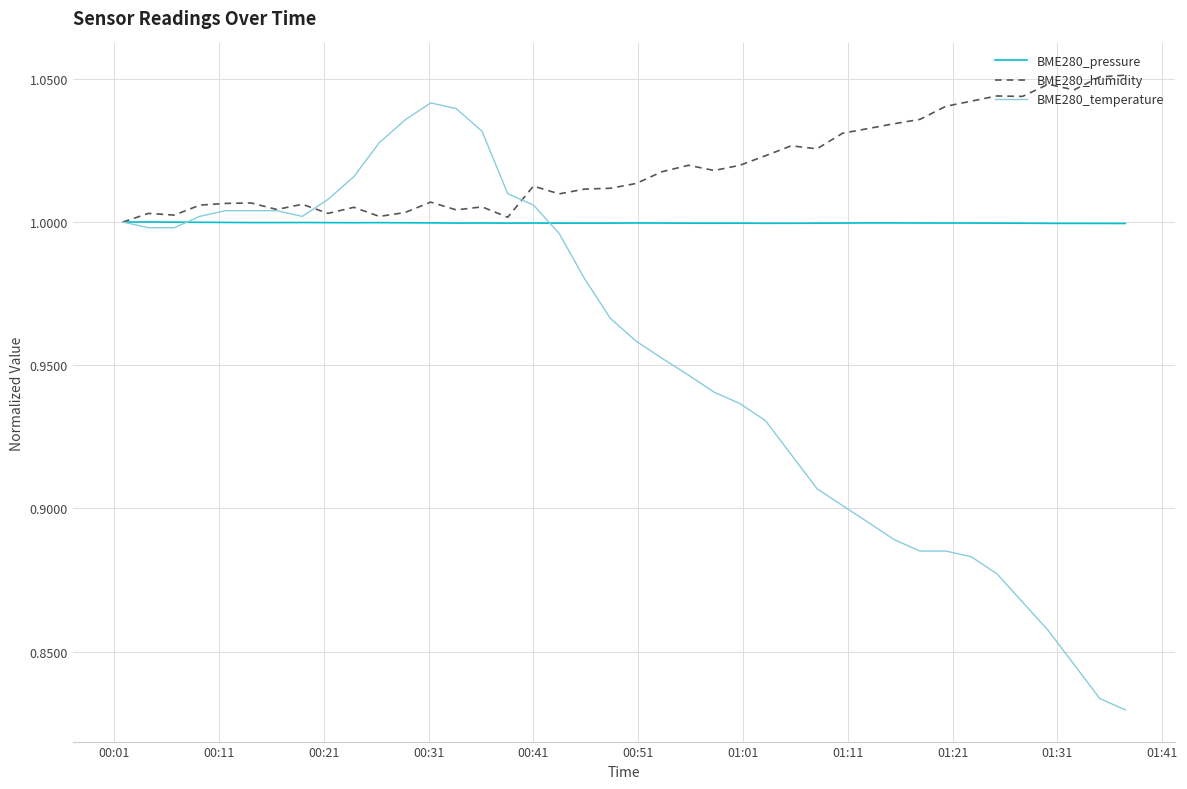

Which series has the largest total across all categories?

BME280_humidity